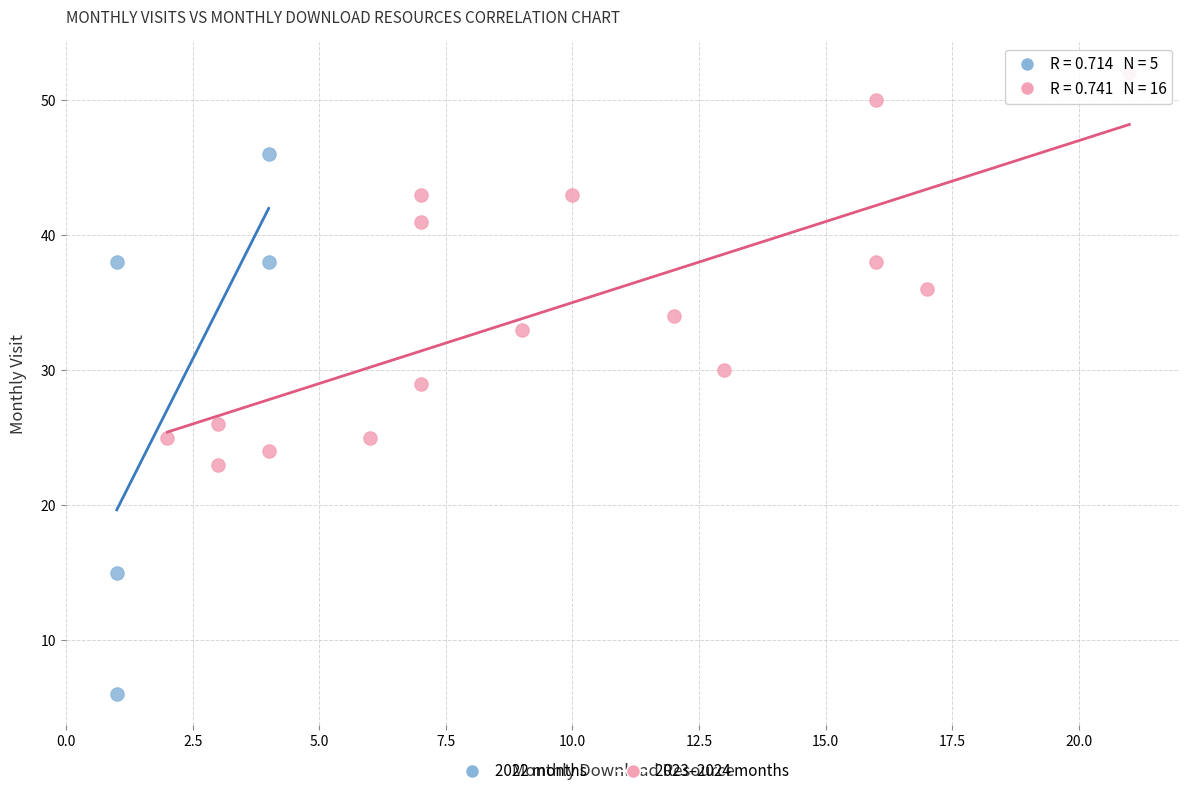

Which series contains the highest Y value?

2023–2024 months